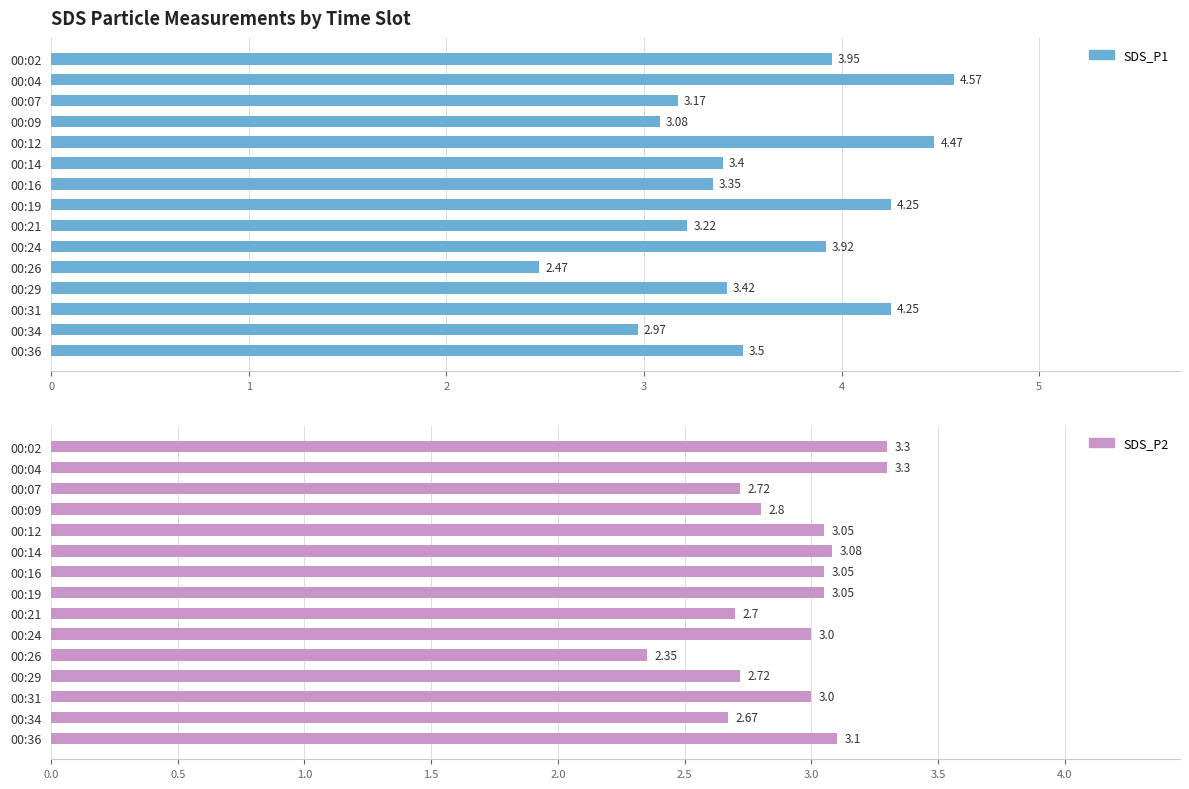

Reading left to right, transcribe all the data shown in this chart.

SDS_P1: 4.0	4.6	3.2	3.1	4.5	3.4	3.4	4.2	3.2	3.9	2.5	3.4	4.2	3.0	3.5
SDS_P2: 3.3	3.3	2.7	2.8	3.0	3.1	3.0	3.0	2.7	3.0	2.4	2.7	3.0	2.7	3.1